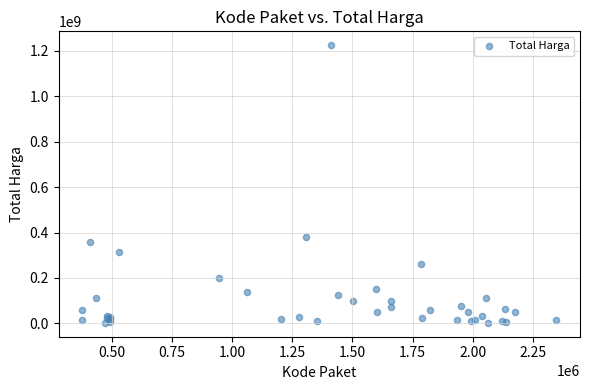

What Y value in the scatter plot is closest to 613538875?

379075000